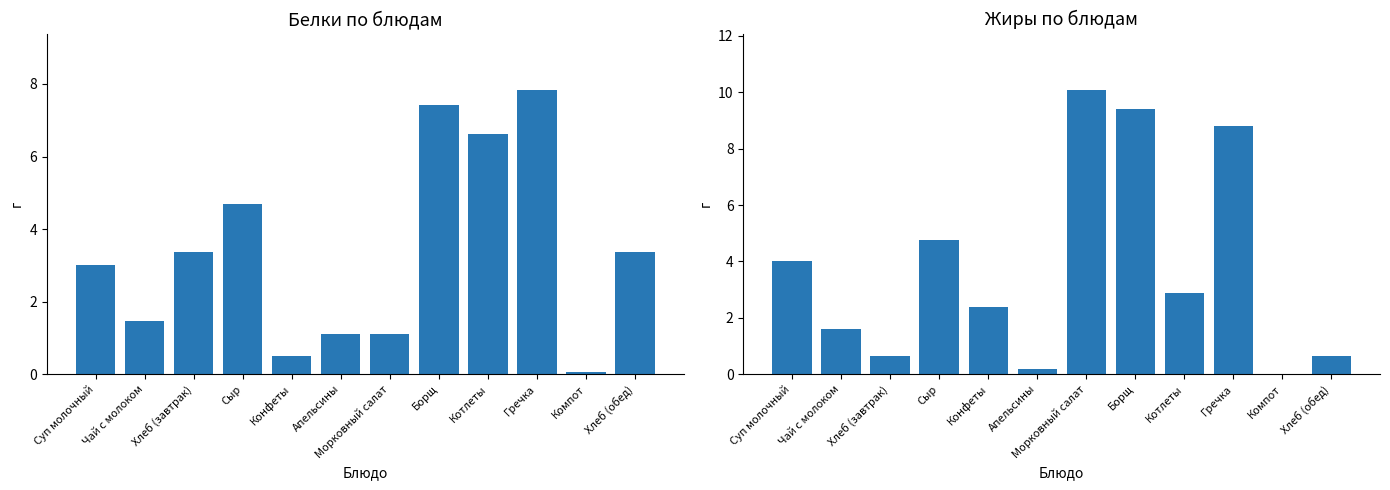

True or false: Белки has a value of 3.4 at Хлеб (обед).

True